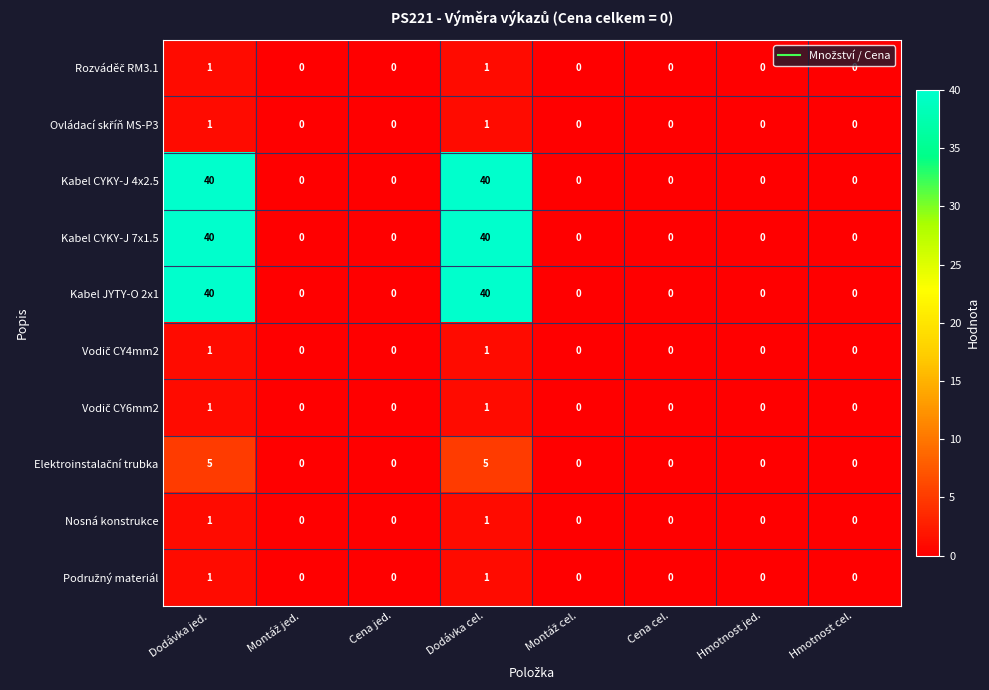

Is it true that Kabel CYKY-J 4x2.5 equals 0 at Cena cel.?

True